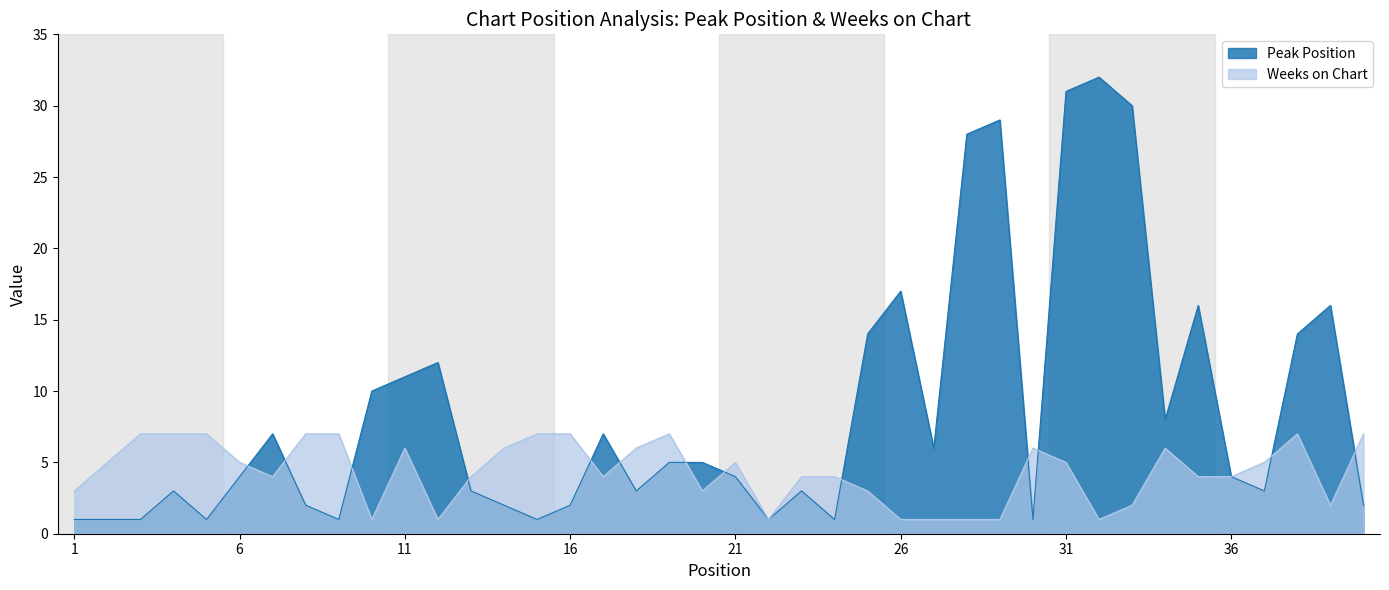

What is the smallest value displayed?

1